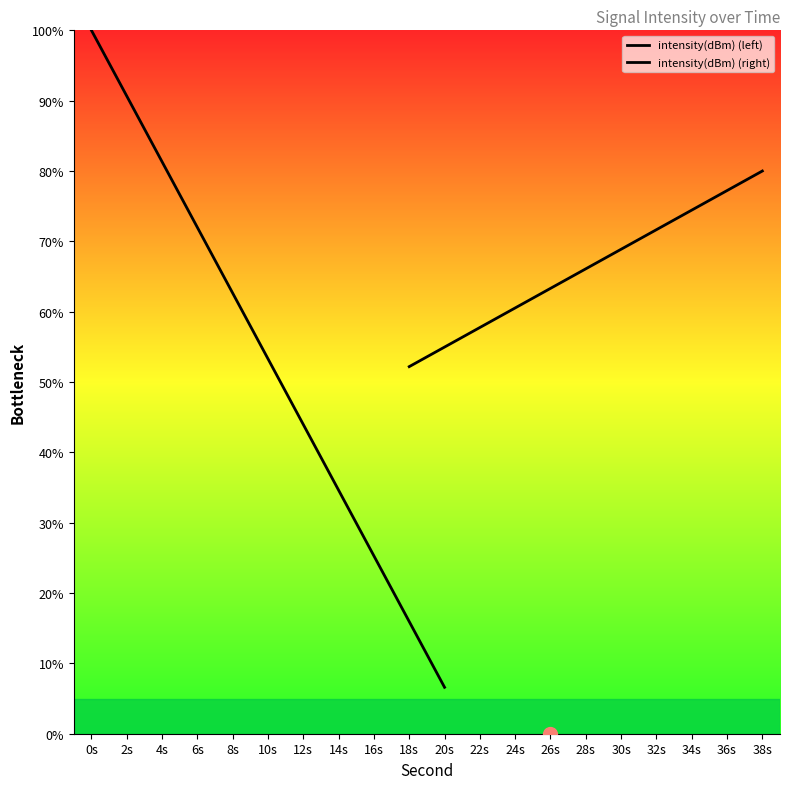

At which category does the chart reach its minimum across all series?

20s